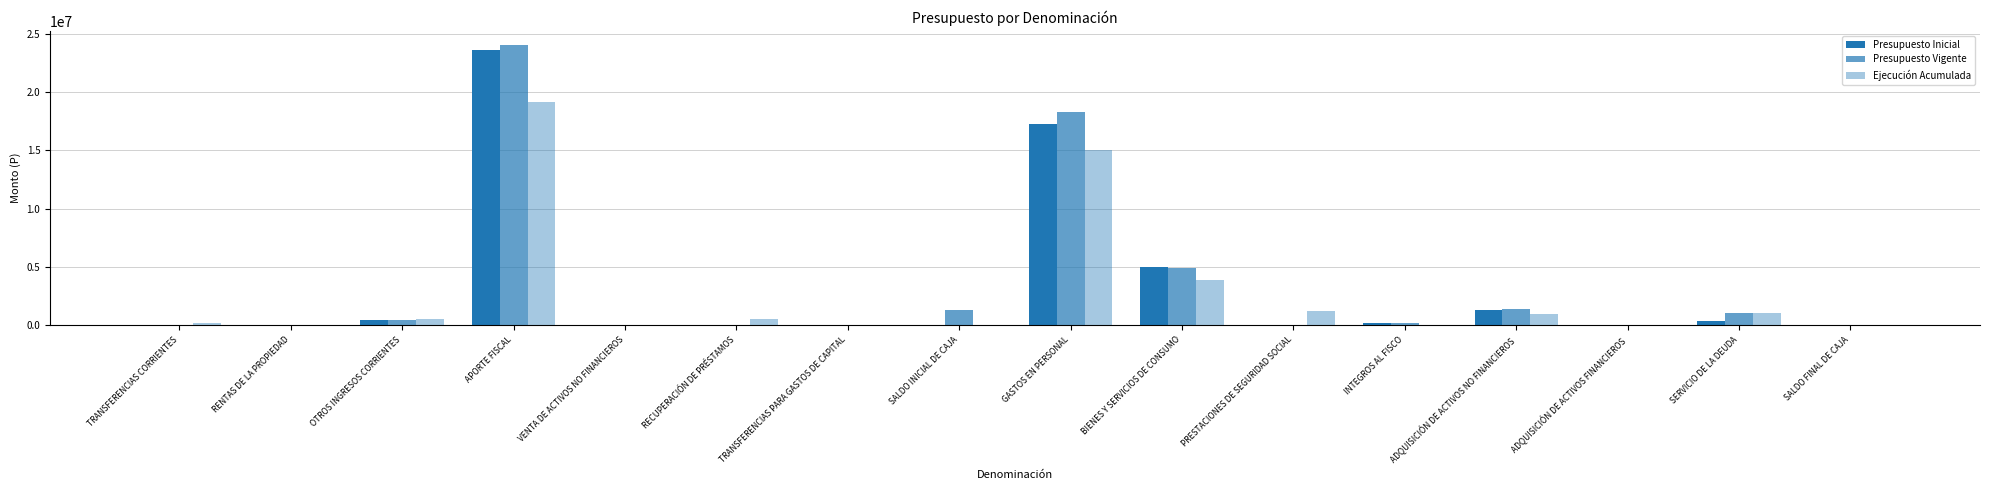

Reading left to right, transcribe all the data shown in this chart.

Presupuesto Inicial: 10	21350	424746	23647518	3132	0	26309	10	17298503	4967944	0	160423	1332739	26309	337147	10
Presupuesto Vigente: 10	21350	424746	24057465	3132	0	0	1320142	18325439	4894404	0	160423	1412903	0	1033666	10
Ejecución Acumulada: 230865	15872	534941	19154799	0	531931	0	0	15066466	3866960	1220817	0	951944	0	1033662	0